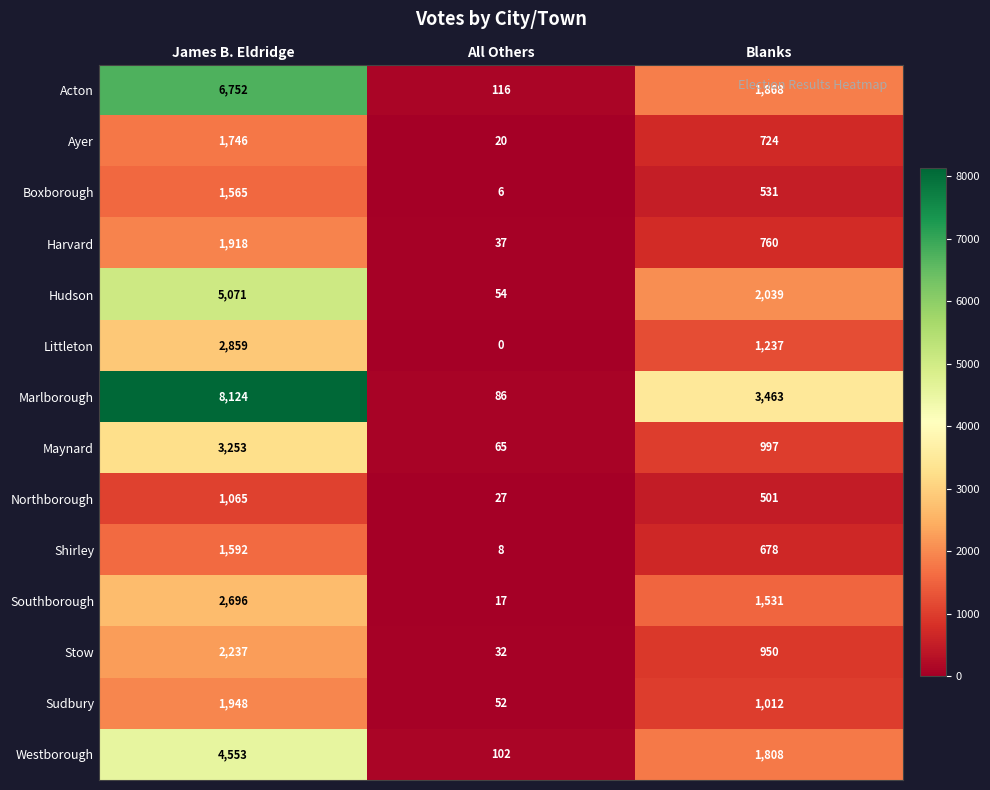

At All Others, list the series in order from largest to smallest.

Acton, Westborough, Marlborough, Maynard, Hudson, Sudbury, Harvard, Stow, Northborough, Ayer, Southborough, Shirley, Boxborough, Littleton